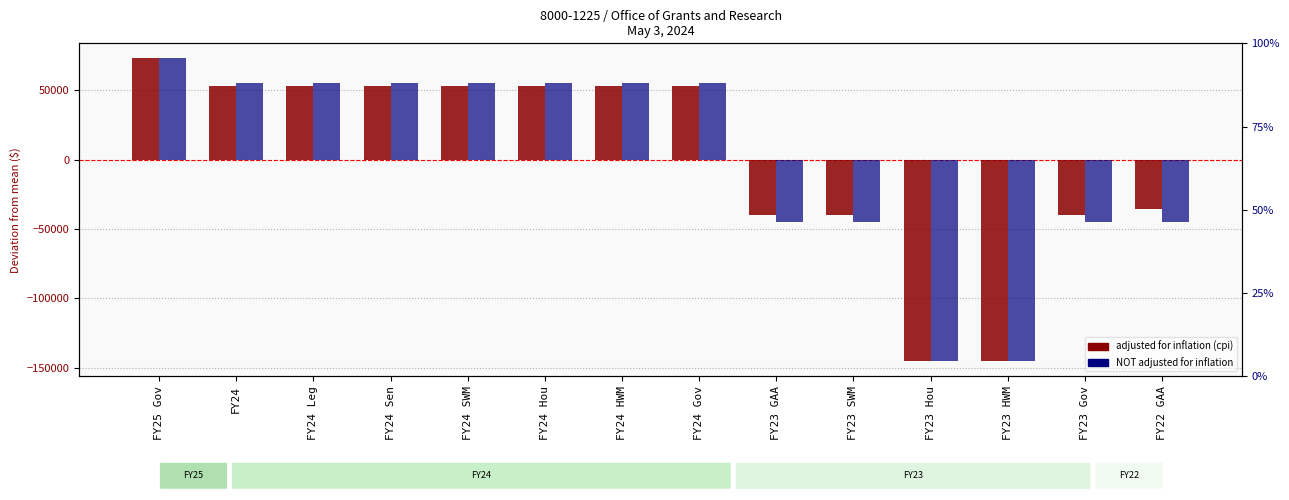

What is the value of the adjusted for inflation (cpi) bar at the 7th from the left?

53255.1